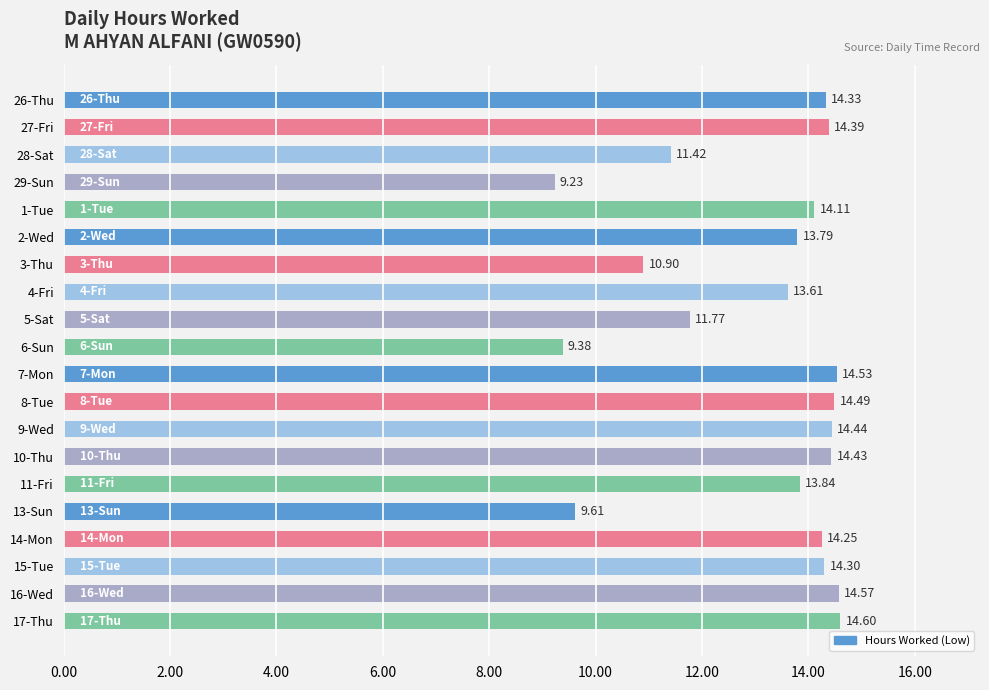

Rank the categories by value from lowest to highest.

29-Sun, 6-Sun, 13-Sun, 3-Thu, 28-Sat, 5-Sat, 4-Fri, 2-Wed, 11-Fri, 1-Tue, 14-Mon, 15-Tue, 26-Thu, 27-Fri, 10-Thu, 9-Wed, 8-Tue, 7-Mon, 16-Wed, 17-Thu